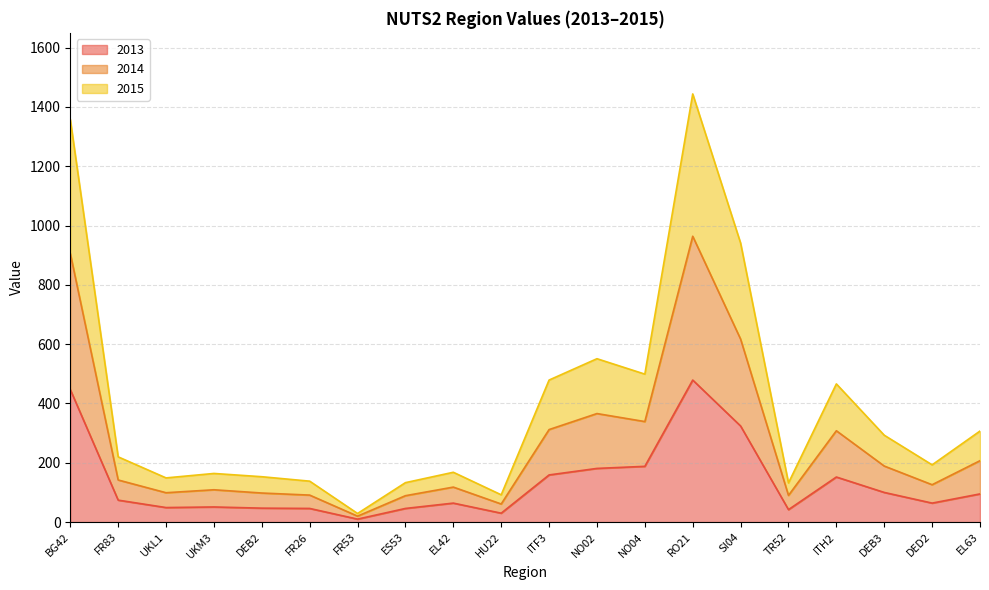

Rank the series by their average value, from lowest to highest.

2013, 2014, 2015